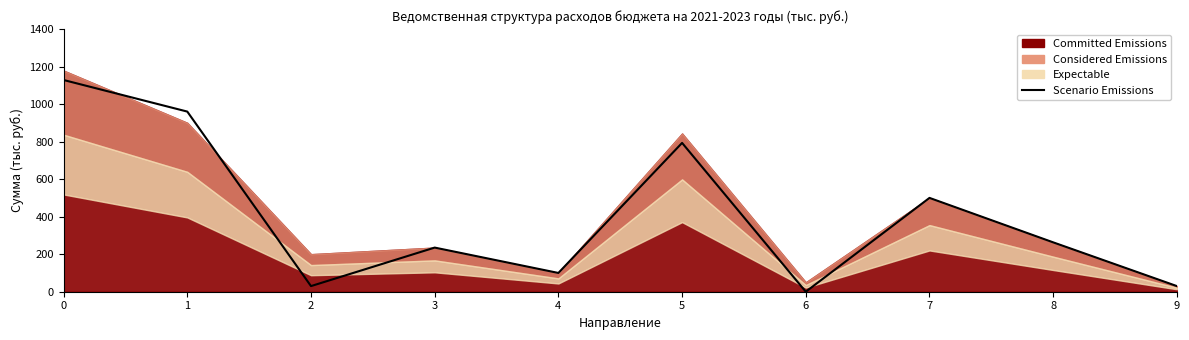

Reading left to right, transcribe all the data shown in this chart.

0=1128.3	1=960.0	2=30.0	3=235.2	4=100.0	5=793.1	6=0.0	7=500.0	8=263.1	9=30.0